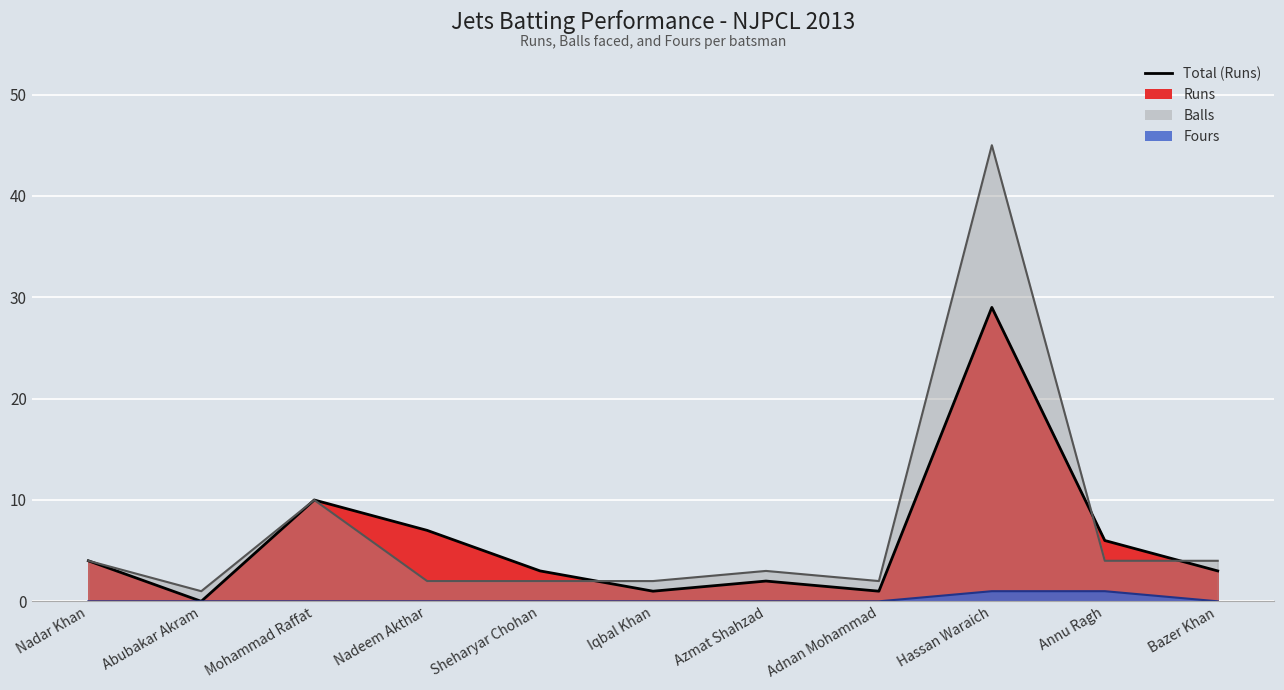

Which label corresponds to the largest value in the chart?

Hassan Waraich